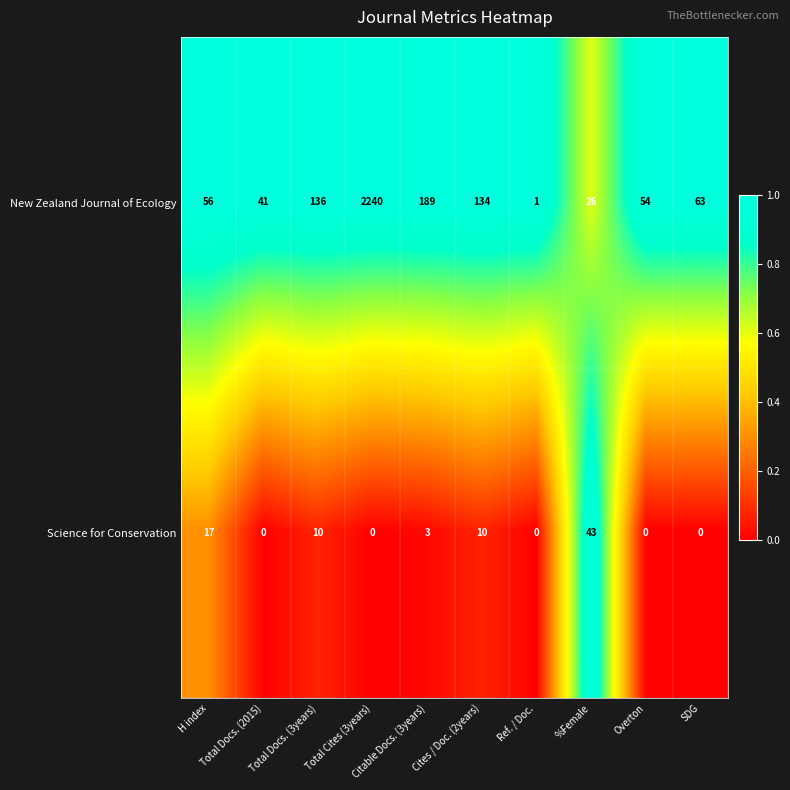

Rank the series at Total Cites (3years) from highest to lowest value.

New Zealand Journal of Ecology, Science for Conservation